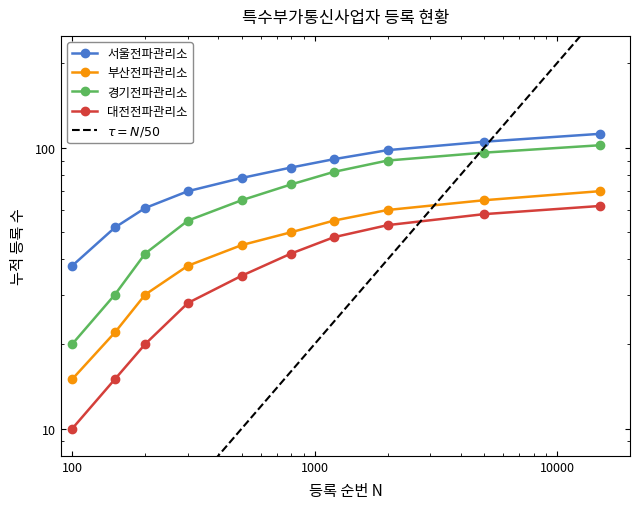

The value of 서울전파관리소 at 100 is 89. True or false?

False